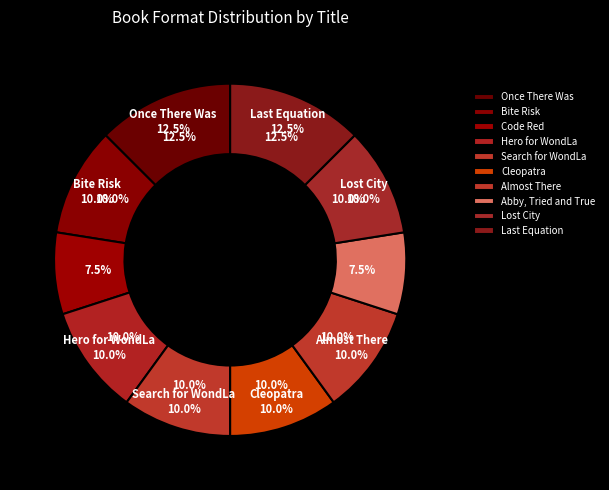

Does Search for WondLa represent more than half of the total?

No